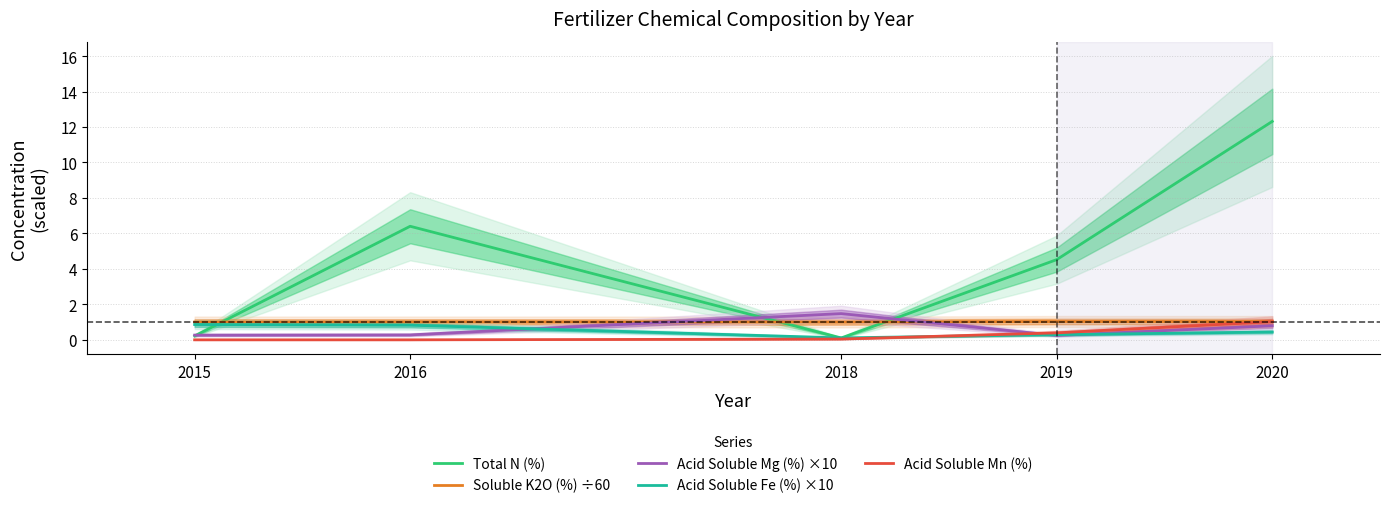

Rank the categories by Acid Soluble Fe (%) ×10 value from lowest to highest.

2018, 2019, 2020, 2016, 2015